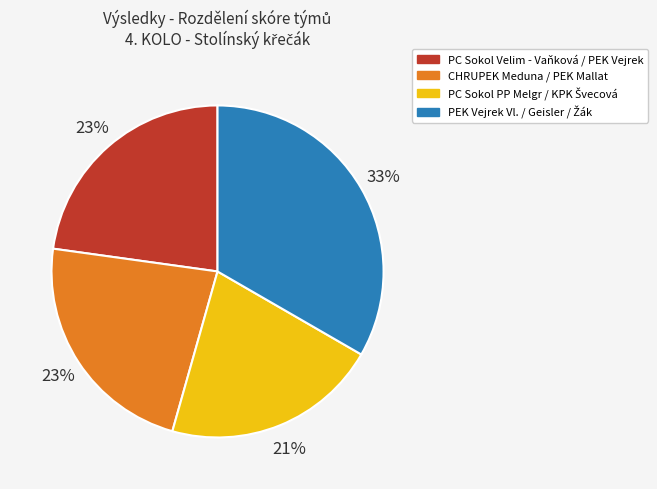

To the nearest percent, what is the average slice percentage?

25%